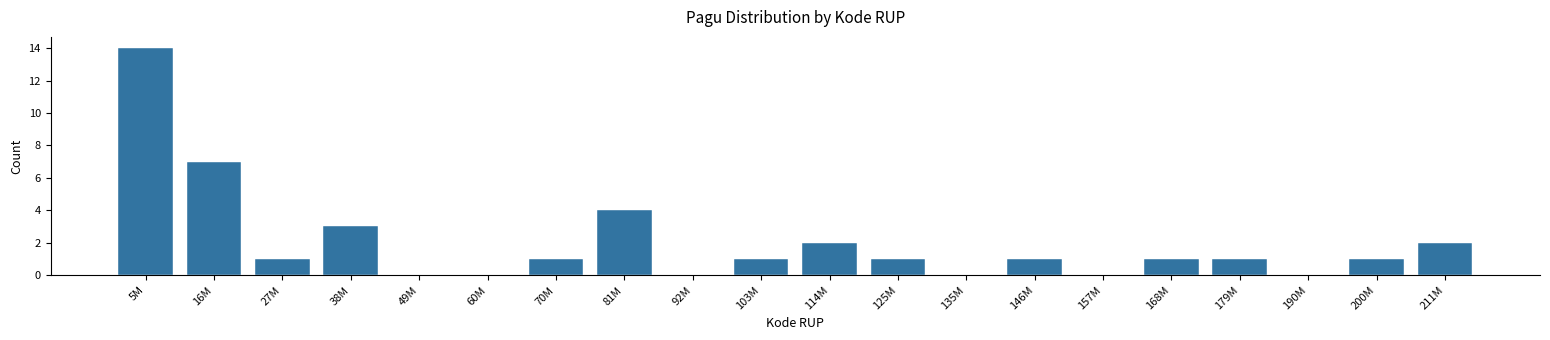

Reading left to right, transcribe all the data shown in this chart.

5M=14	16M=7	27M=1	38M=3	49M=0	60M=0	70M=1	81M=4	92M=0	103M=1	114M=2	125M=1	135M=0	146M=1	157M=0	168M=1	179M=1	190M=0	200M=1	211M=2